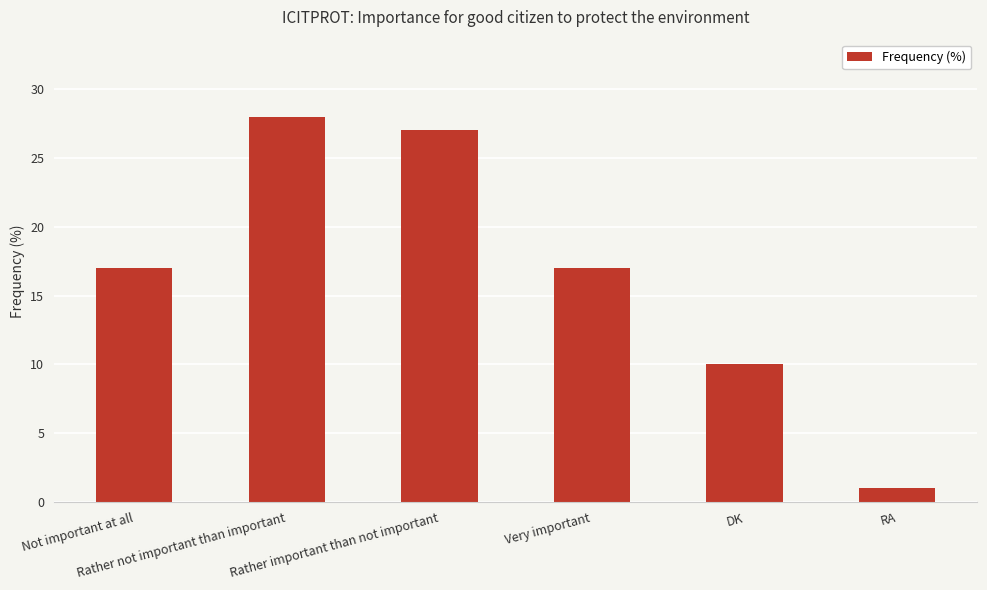

Count the number of categories in the chart.

6